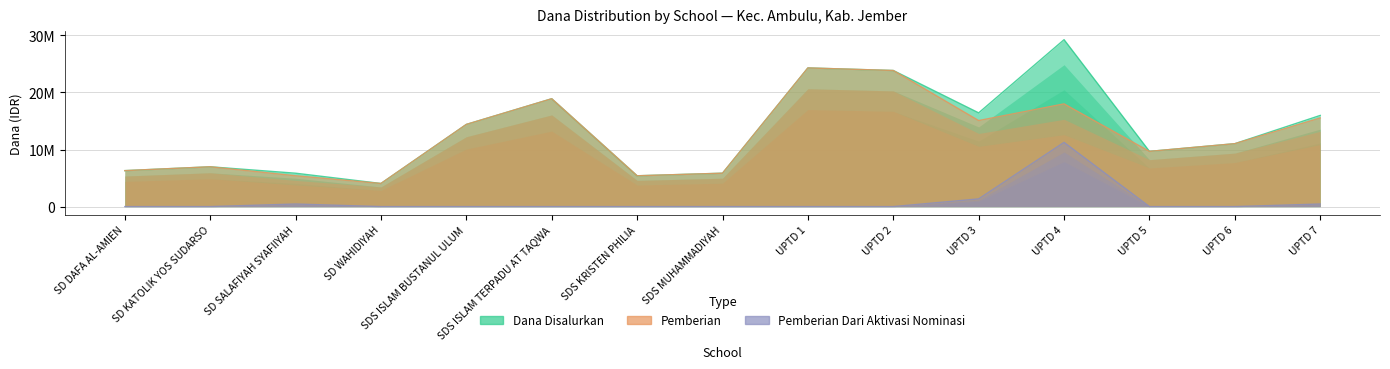

At which label does Dana Disalurkan first exceed 11025000?

SDS ISLAM BUSTANUL ULUM